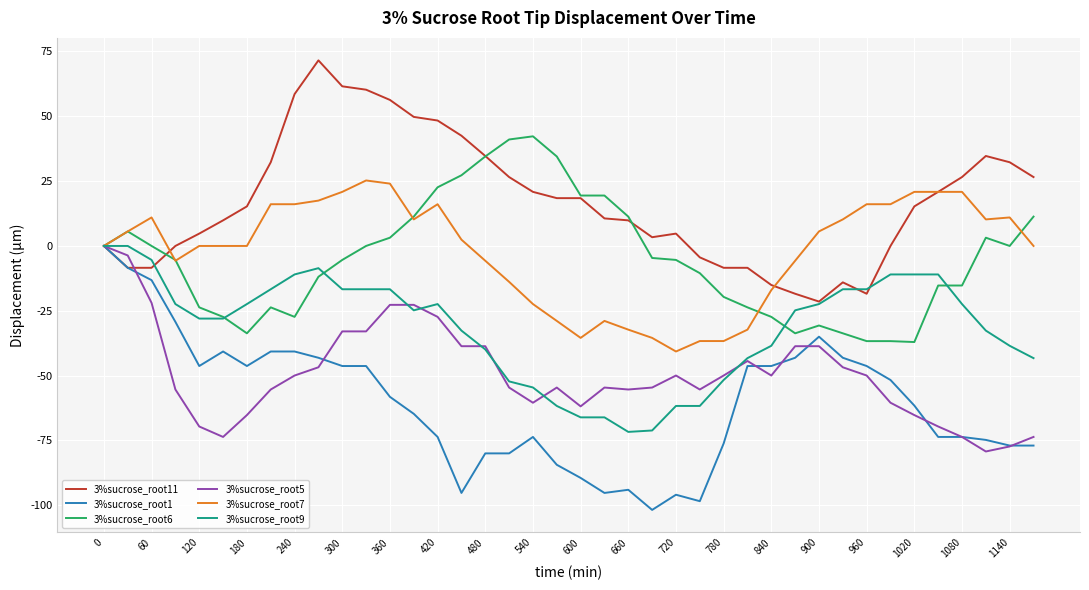

Which series has the largest total across all categories?

3%sucrose_root11